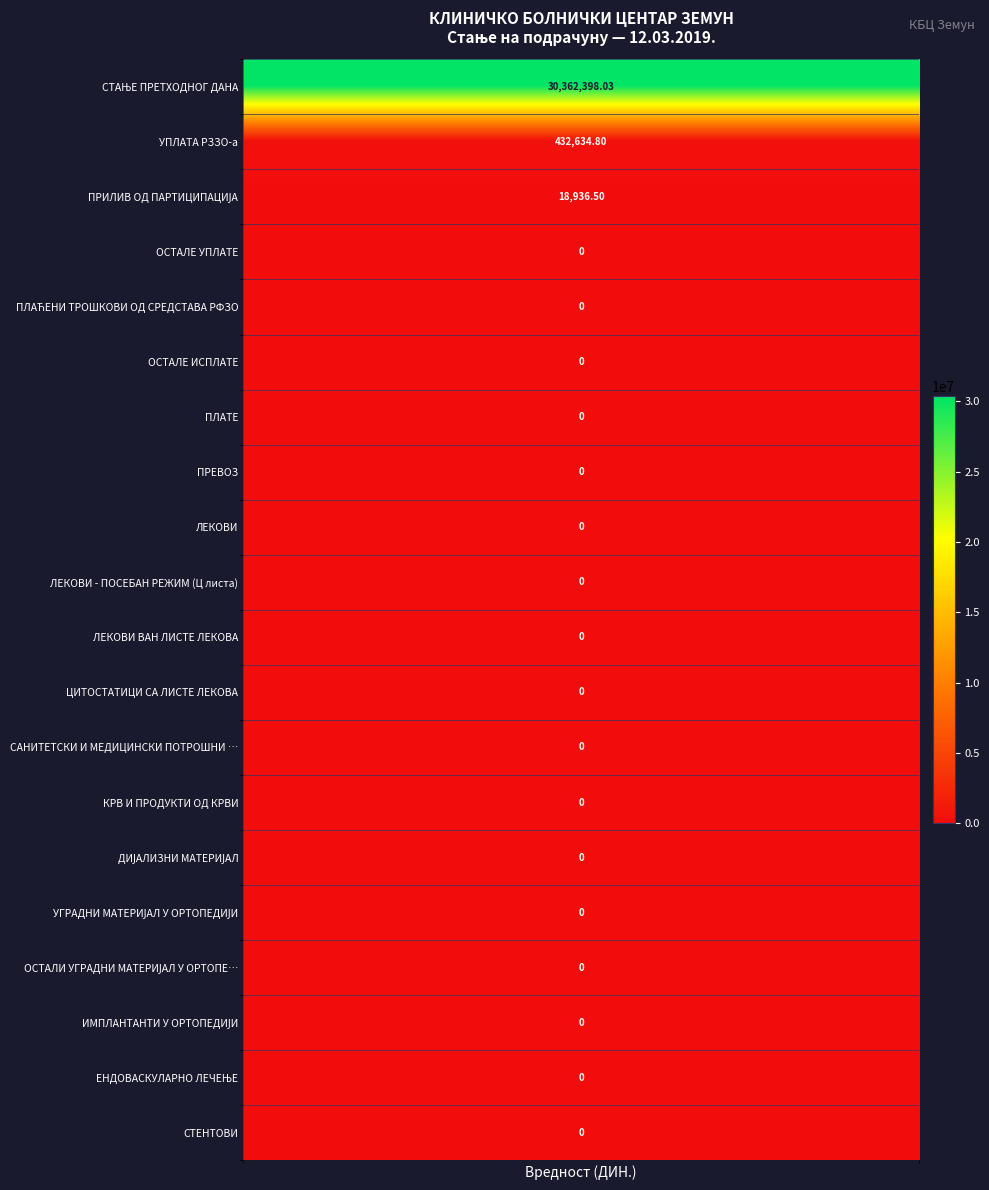

Between УГРАДНИ МАТЕРИЈАЛ У ОРТОПЕДИЈИ and ЕНДОВАСКУЛАРНО ЛЕЧЕЊЕ, which is larger?

УГРАДНИ МАТЕРИЈАЛ У ОРТОПЕДИЈИ